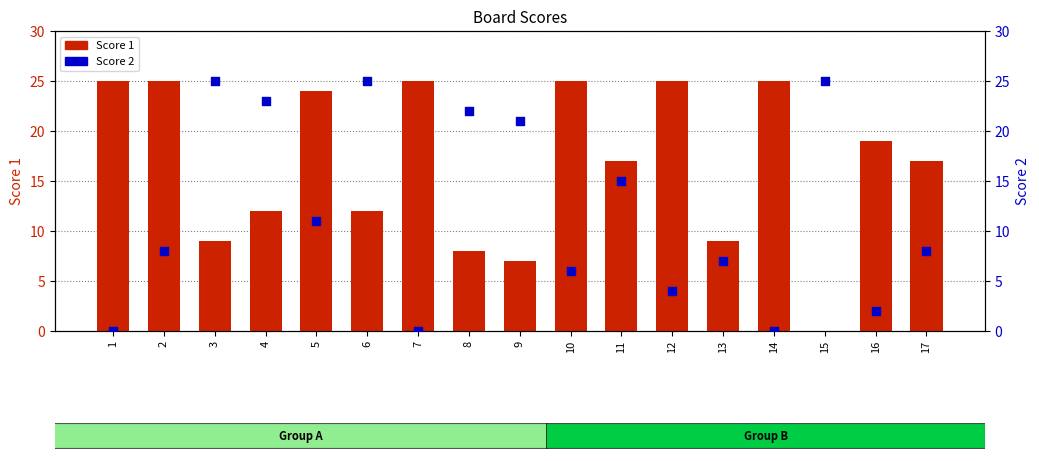

Which series contains the lowest Y value?

Score 1